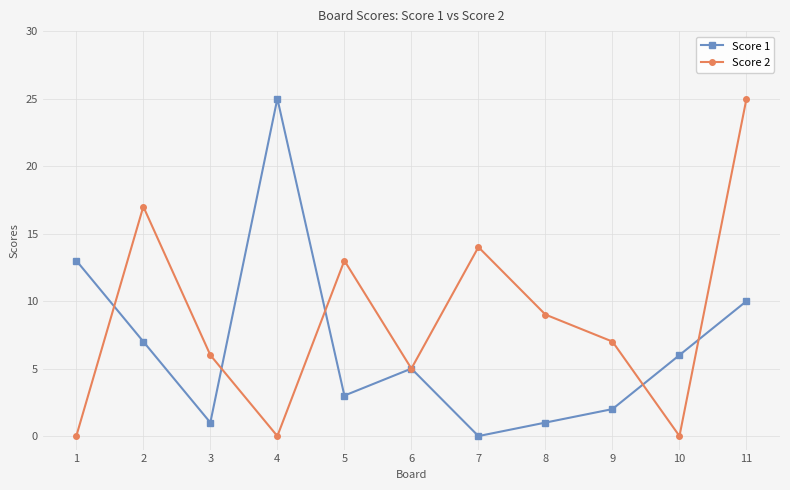

Is it true that Score 1 equals 0 at 8?

False